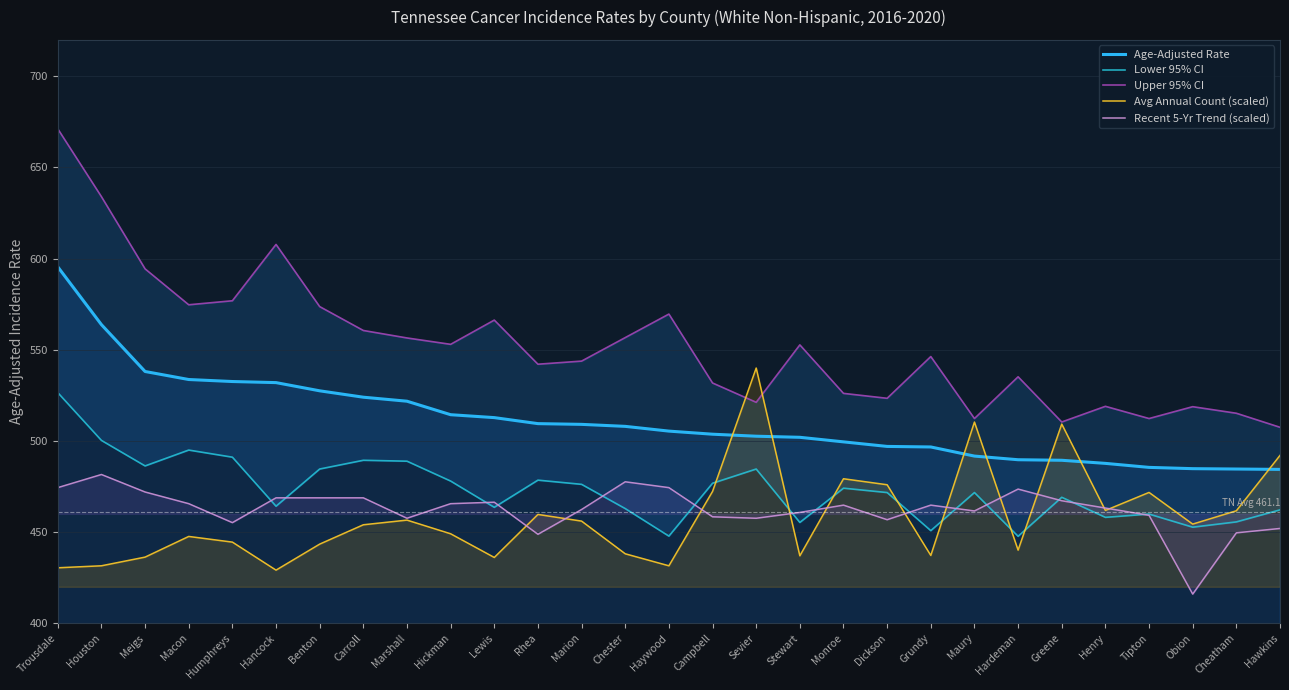

Which series changed the most between Lewis and Cheatham?

Upper 95% CI